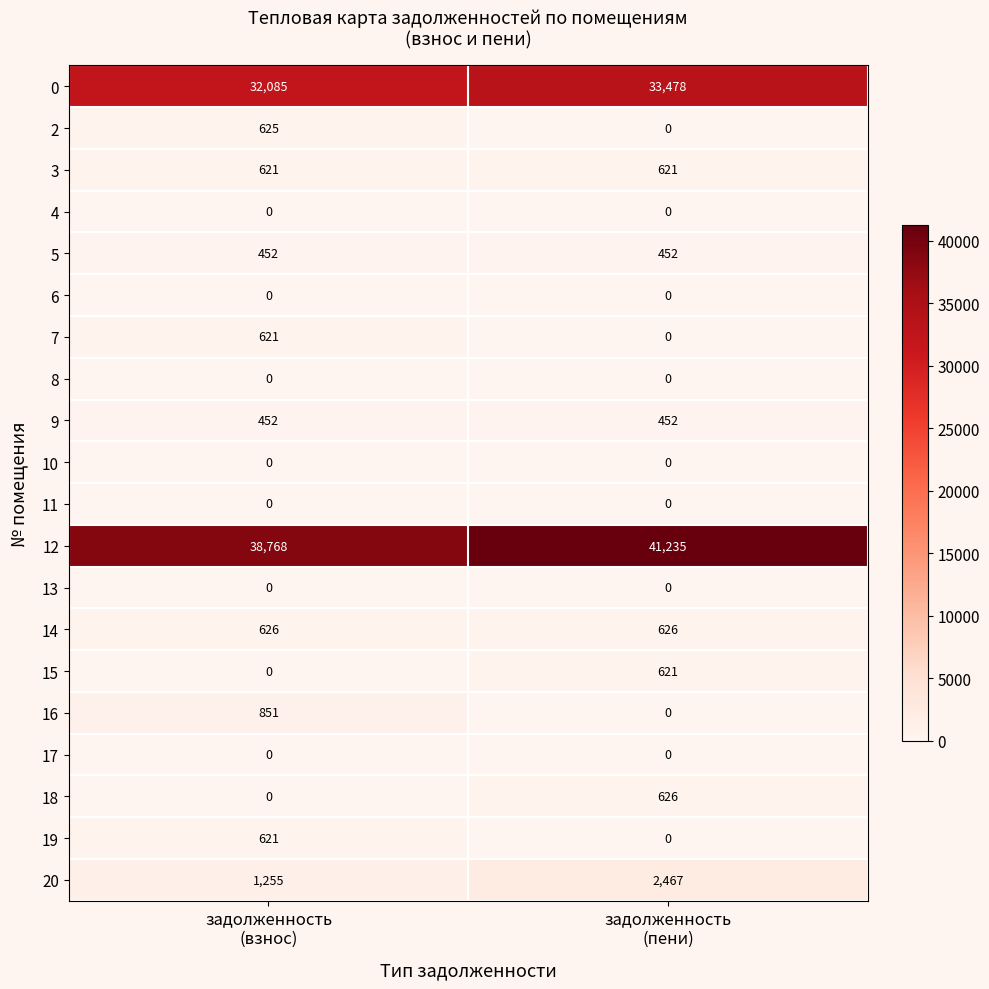

Which series has the widest spread of values?

12